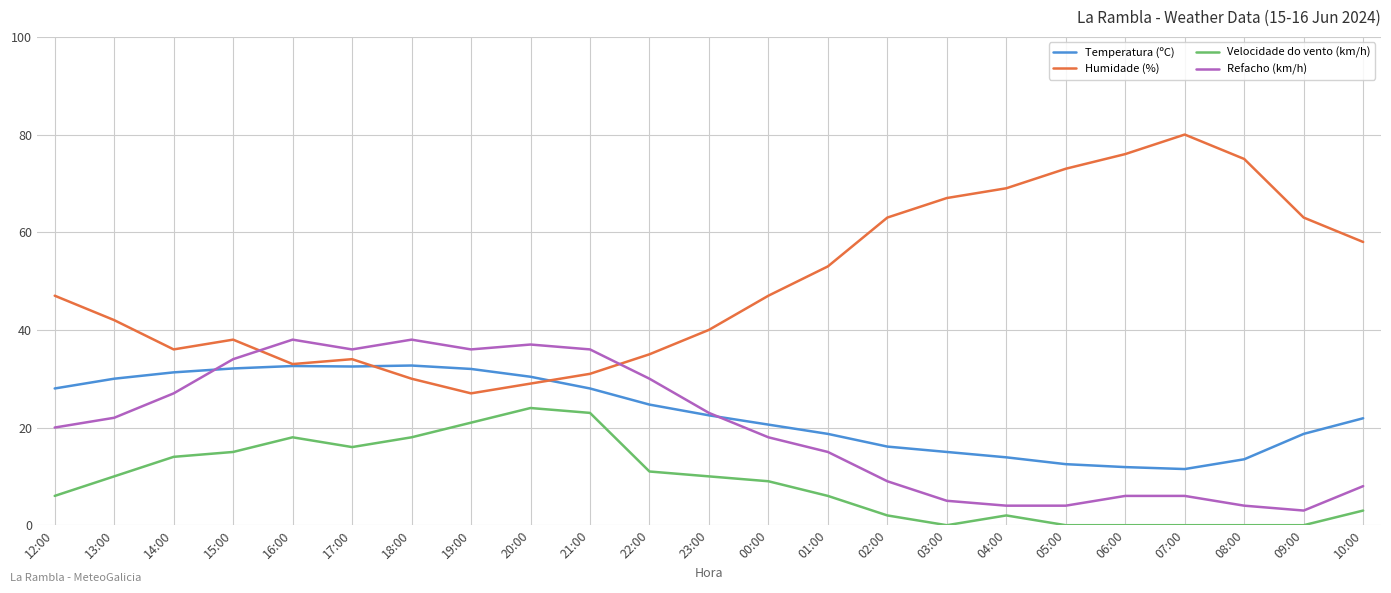

True or false: Refacho (km/h) has a value of 32.8 at 23:00.

False